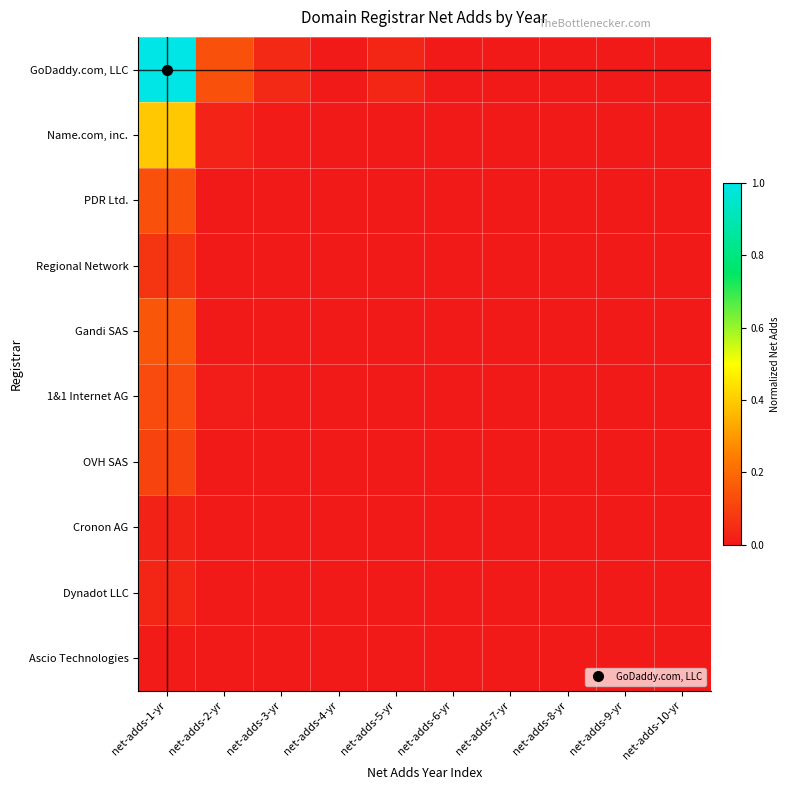

At how many categories does at least one series exceed 0?

5